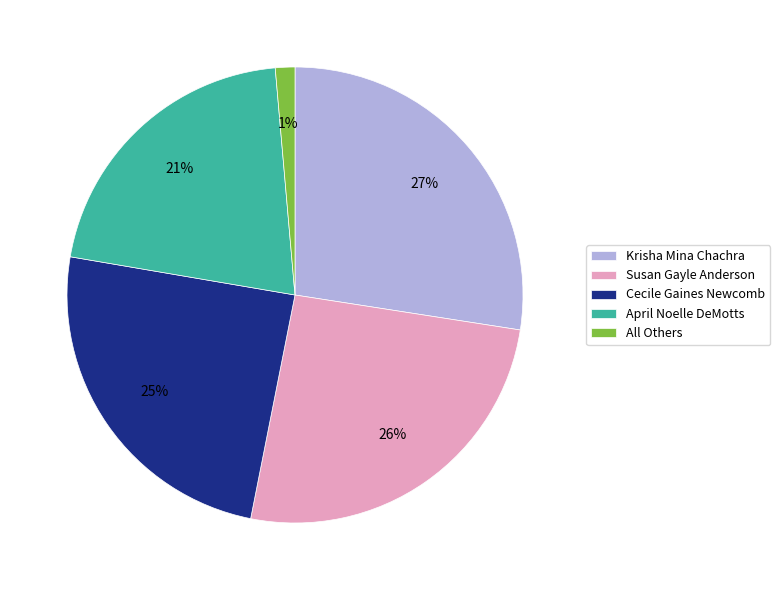

To the nearest percent, what percentage of the pie is April Noelle DeMotts?

21%